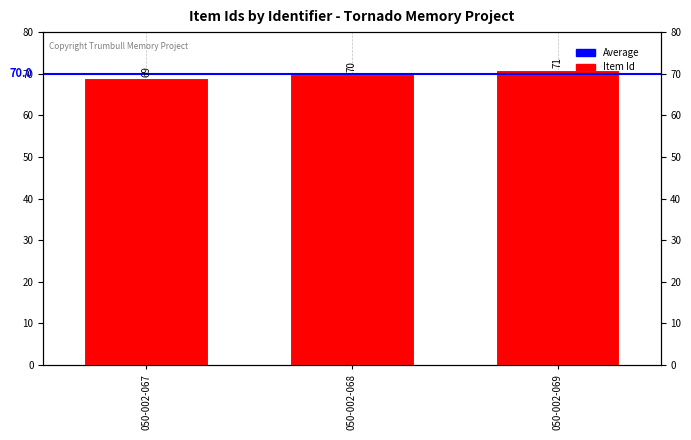

Reading left to right, transcribe all the data shown in this chart.

050-002-067=69	050-002-068=70	050-002-069=71